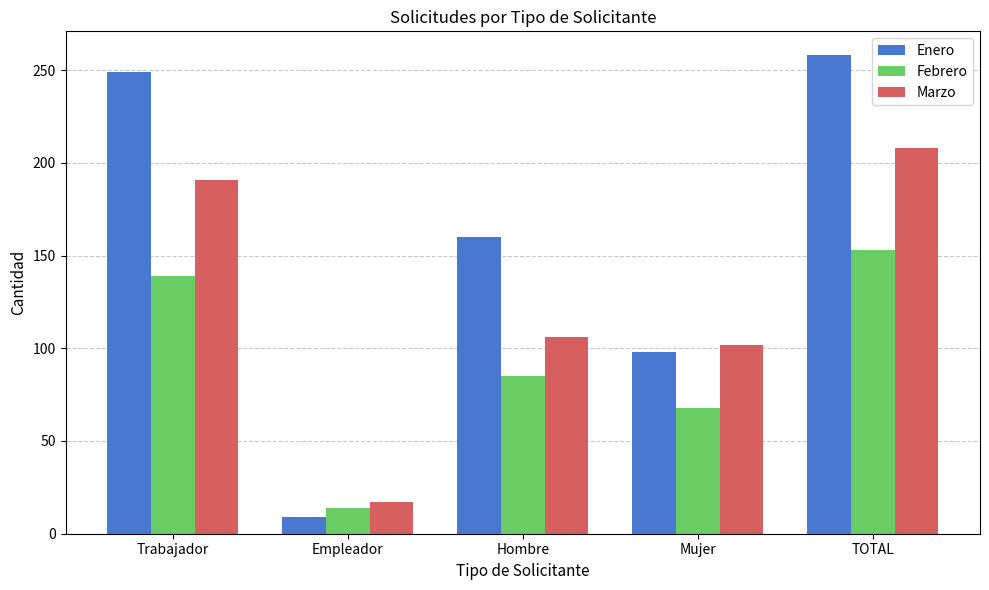

At which label does Marzo first exceed 106?

Trabajador